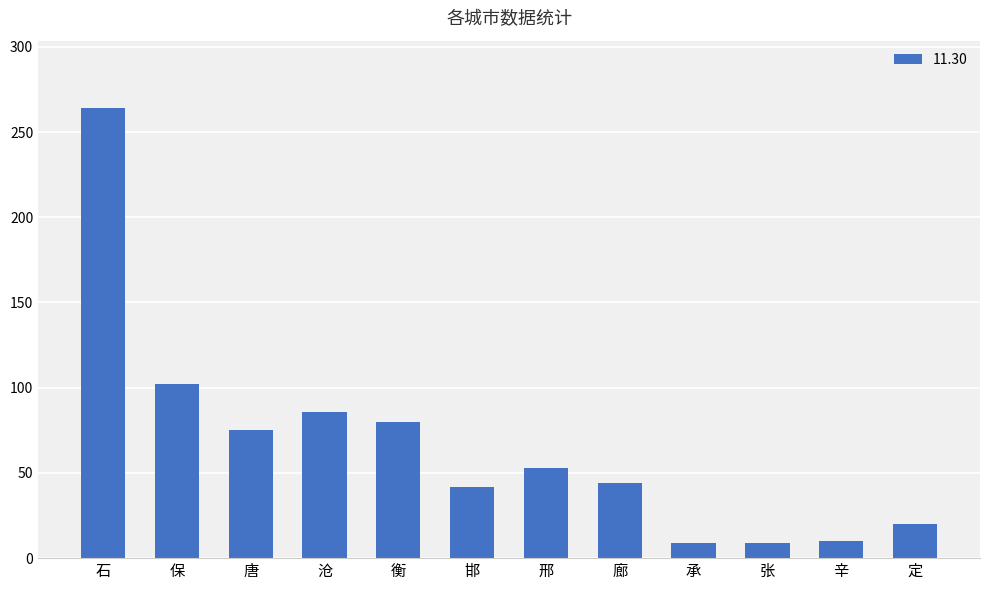

What is the label of the 3rd bar from the right?

张